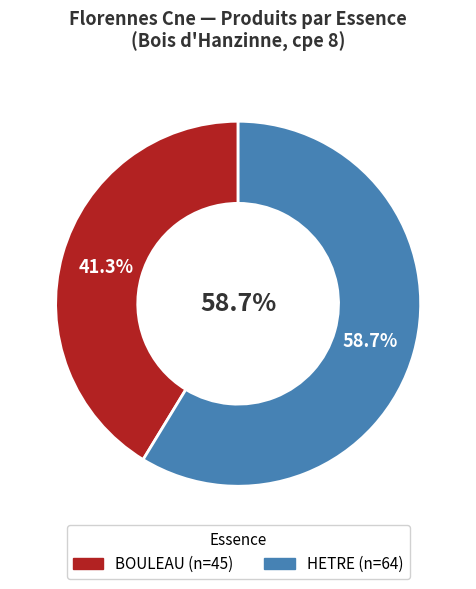

Which series has the widest spread of values?

BOULEAU